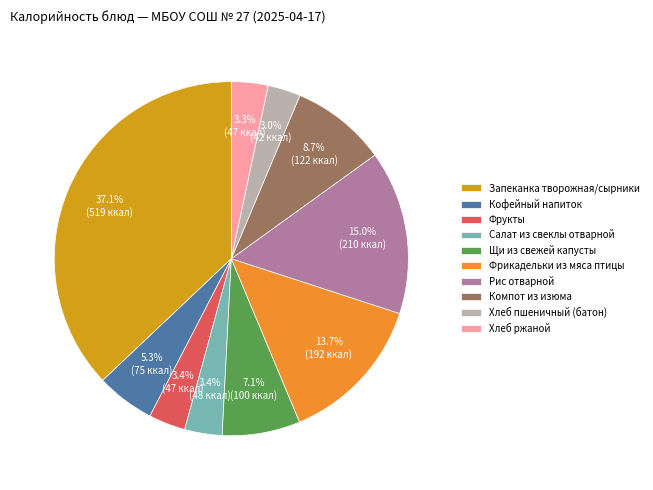

Which slice is the largest?

Запеканка творожная/сырники